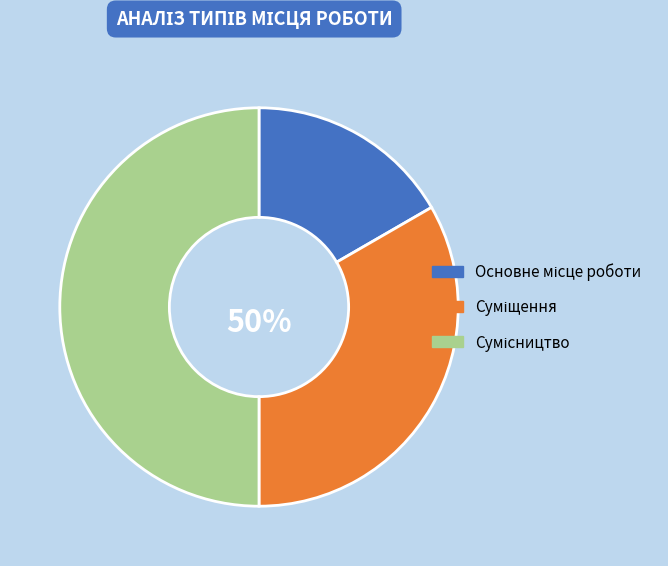

To the nearest percent, what is the difference between the largest and smallest slice percentages?

33%